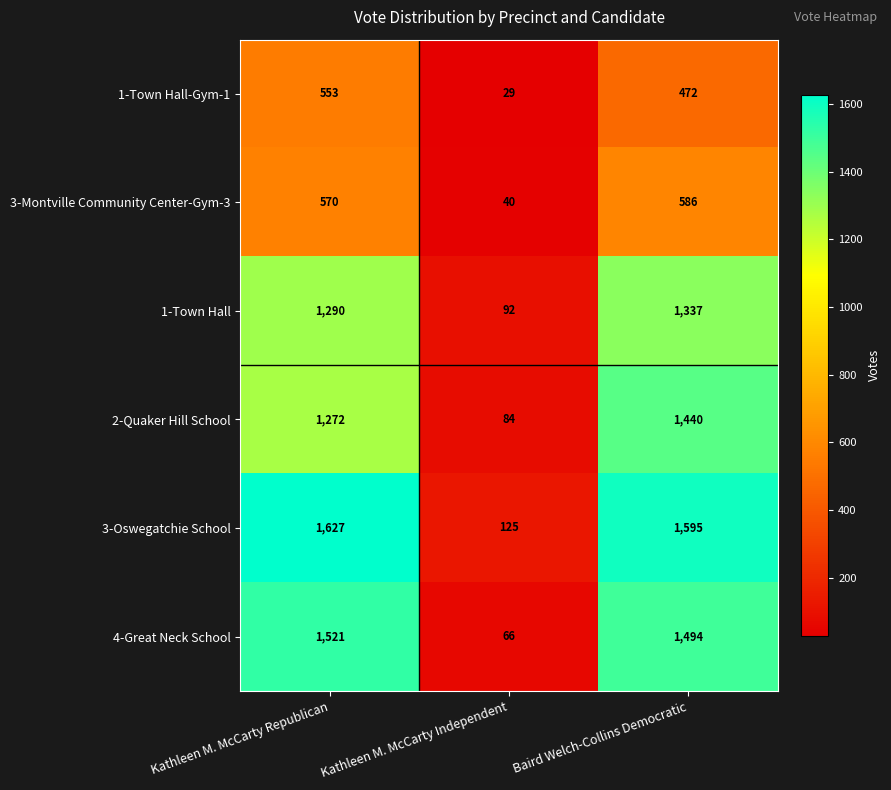

Which category has the lowest value across all series?

Kathleen M. McCarty Independent